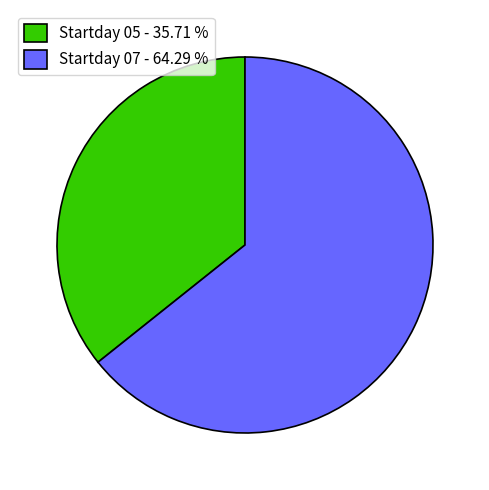

Is the sum of Startday 05 - 35.71 % and Startday 07 - 64.29 % greater than half?

Yes